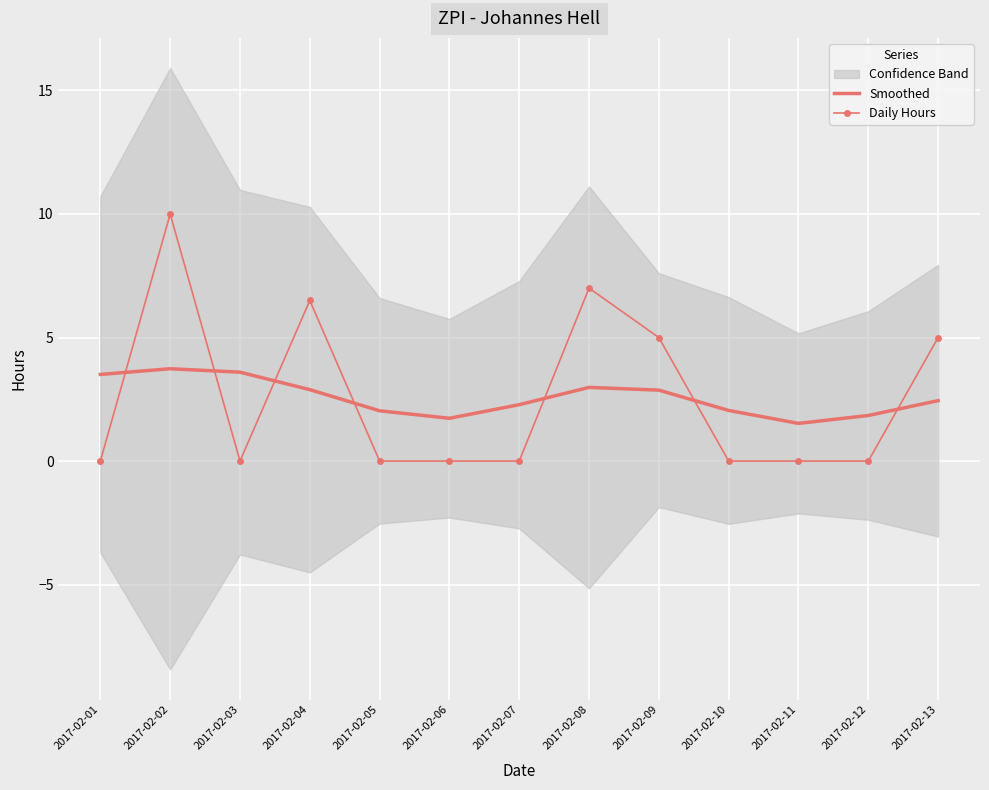

What is the average value of the Daily Hours series?

2.6